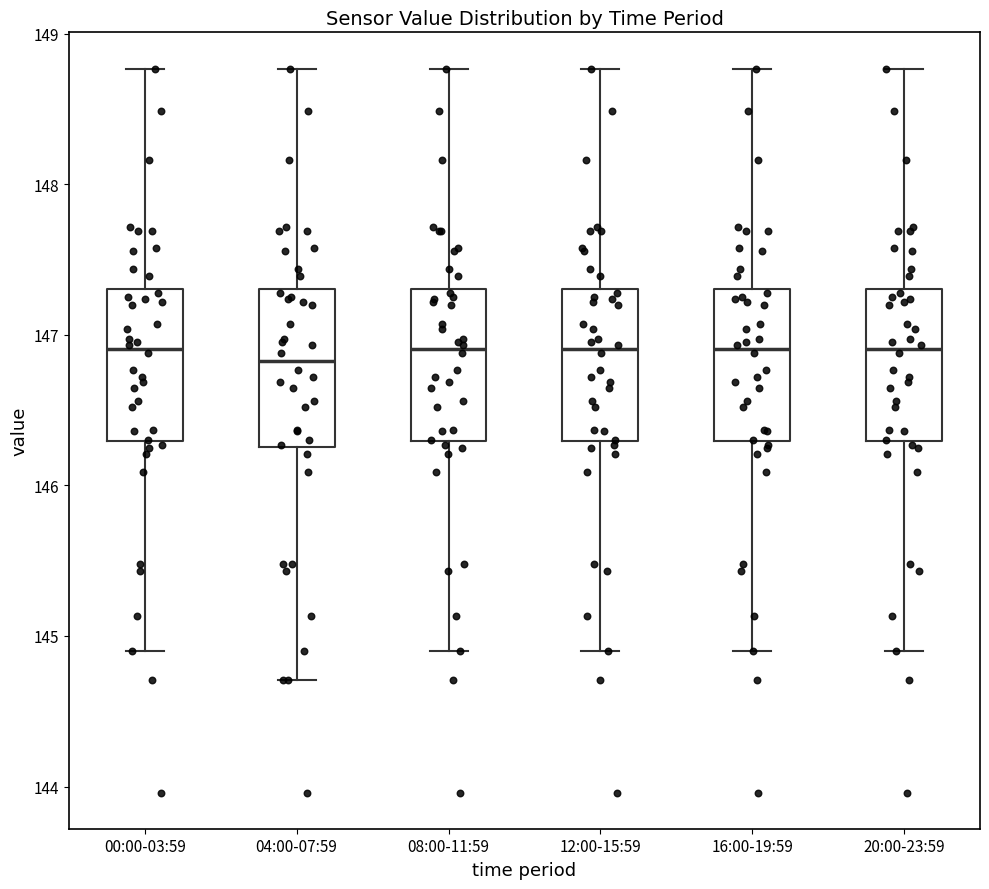

Reading left to right, transcribe this box plot: for each box, give where its median line is, the range the box spans, and where its two whiskers end, as read against the y-axis. The values are not printed on the chart, so give them approximately, as read against the axis.

00:00-03:59: median 146.9, box 146.3 to 147.3, whiskers 144.9 to 148.8
04:00-07:59: median 146.8, box 146.3 to 147.3, whiskers 144.7 to 148.8
08:00-11:59: median 146.9, box 146.3 to 147.3, whiskers 144.9 to 148.8
12:00-15:59: median 146.9, box 146.3 to 147.3, whiskers 144.9 to 148.8
16:00-19:59: median 146.9, box 146.3 to 147.3, whiskers 144.9 to 148.8
20:00-23:59: median 146.9, box 146.3 to 147.3, whiskers 144.9 to 148.8